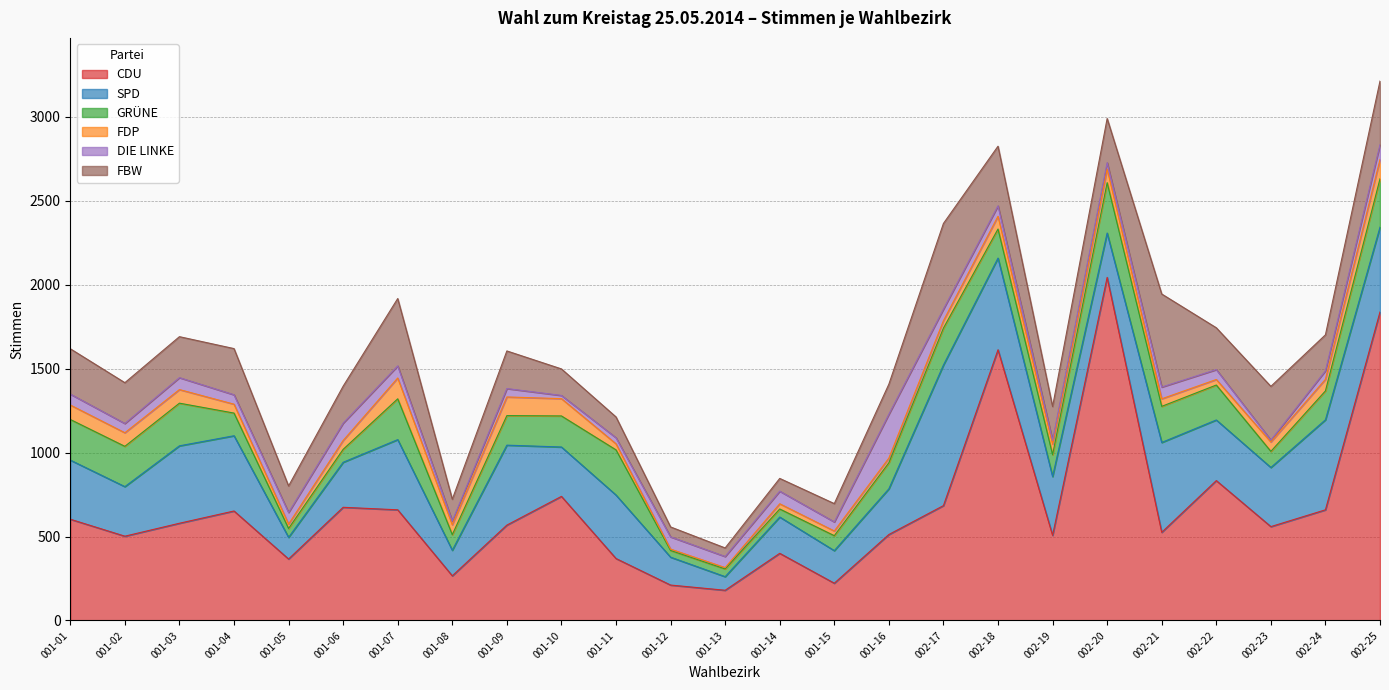

What is the value of the DIE LINKE point at the 9th from the left?

50